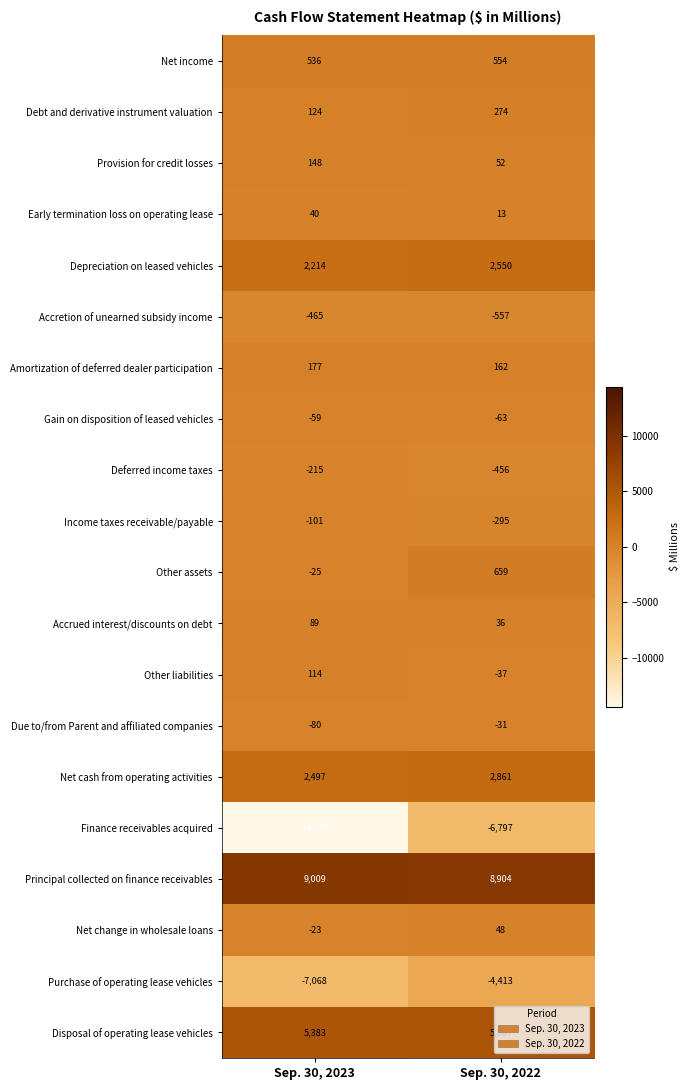

The value of Due to/from Parent and affiliated companies at Sep. 30, 2023 is -80. True or false?

True